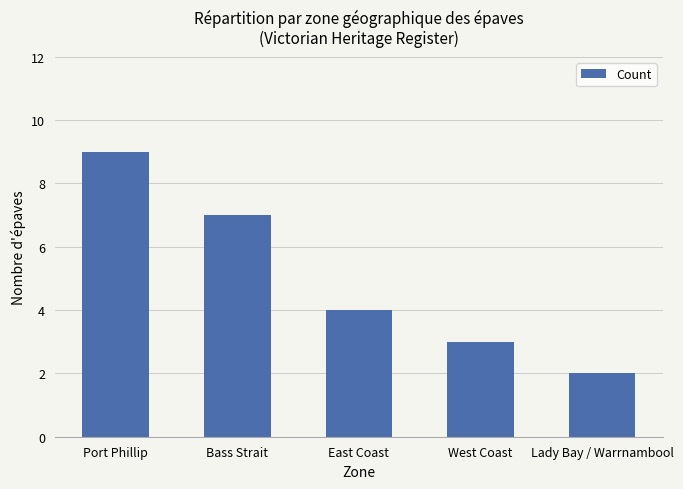

What is the smallest value displayed?

2